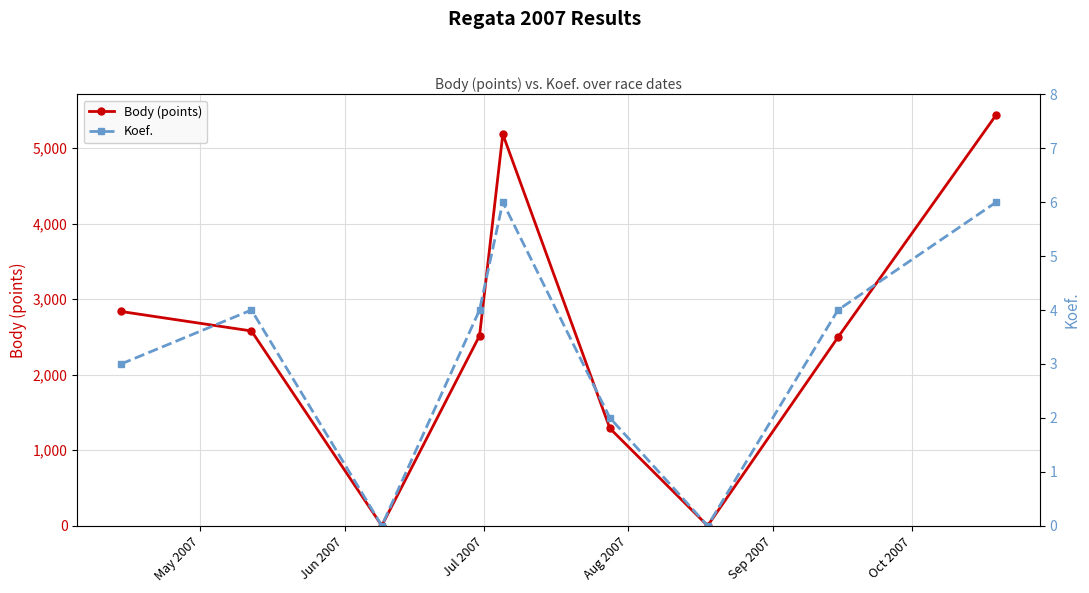

What are all the series names shown in the legend?

Body (points), Koef.